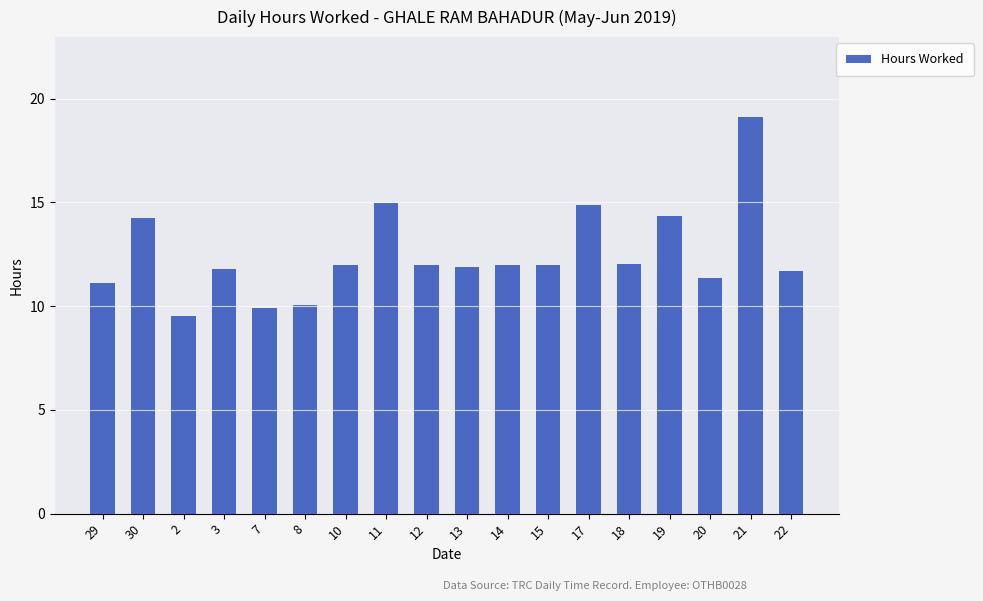

Approximately how many times larger is the value at 3 compared to 29?

1.1